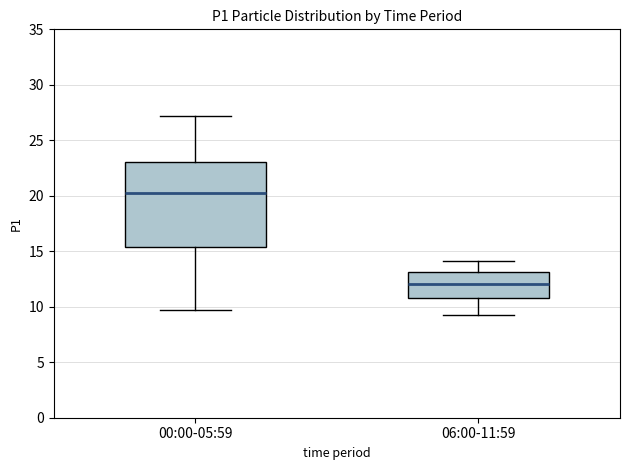

Which box is the tallest, from its lower edge to its upper edge?

00:00-05:59